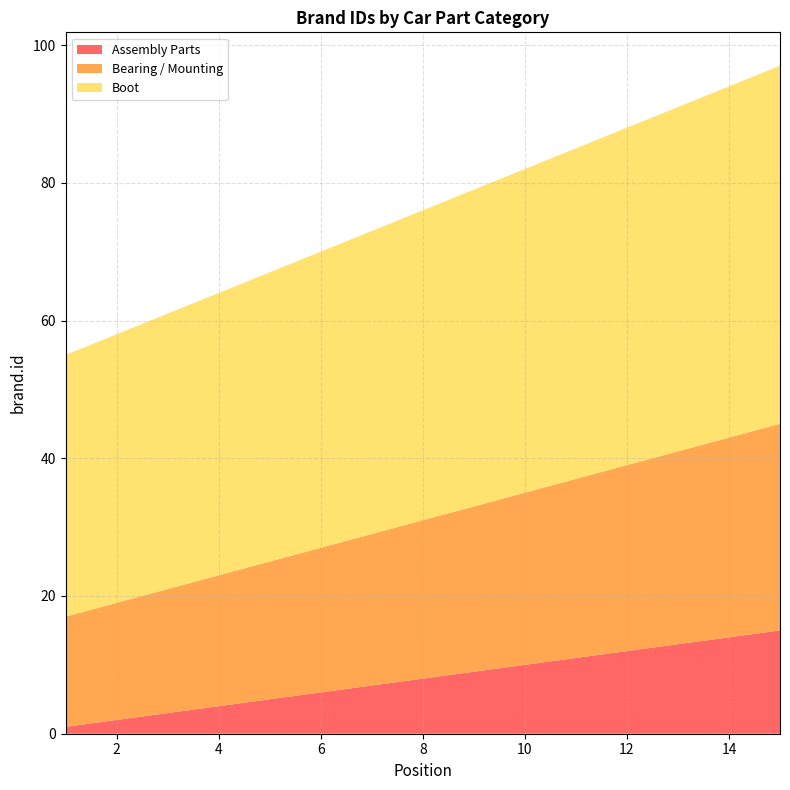

What is the maximum value for Assembly Parts?

15